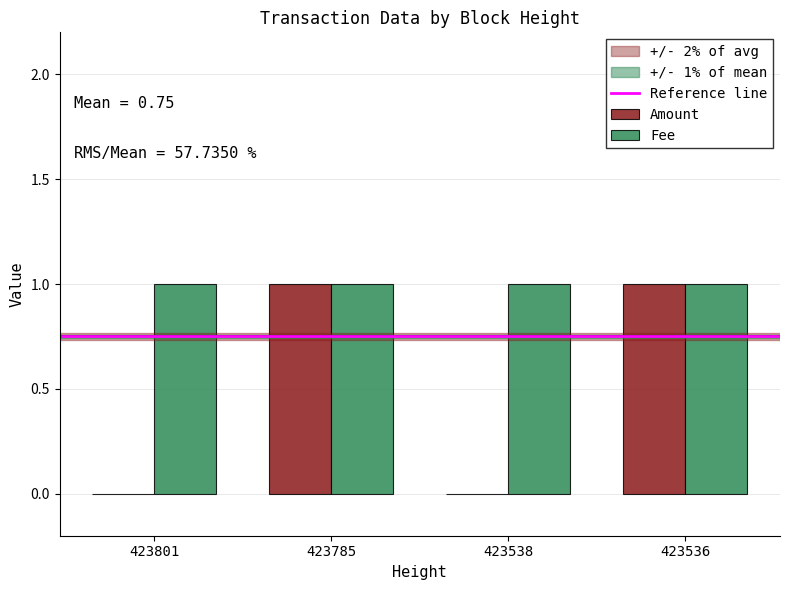

Between 423801 and 423536, which series saw the biggest shift?

Amount